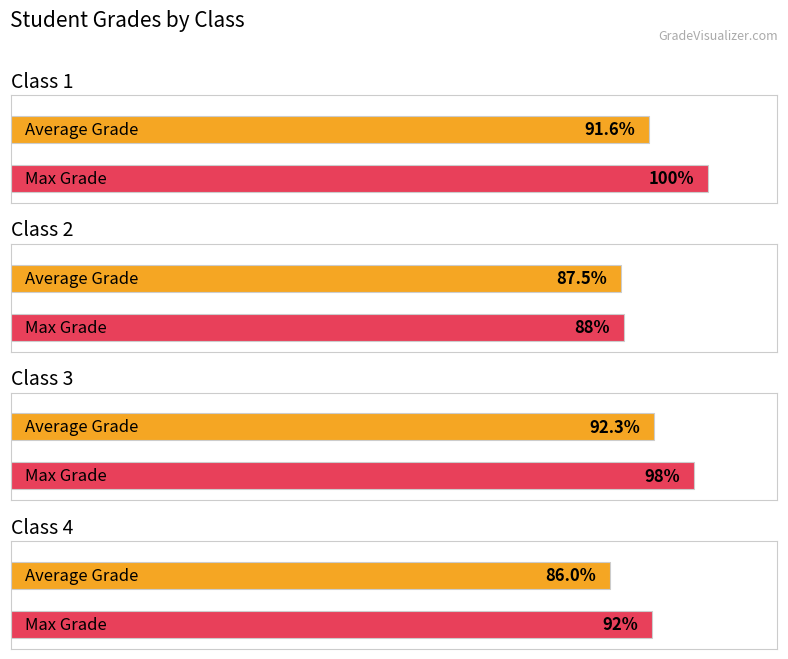

Which category has the highest value in the Average Grade series?

Class 3